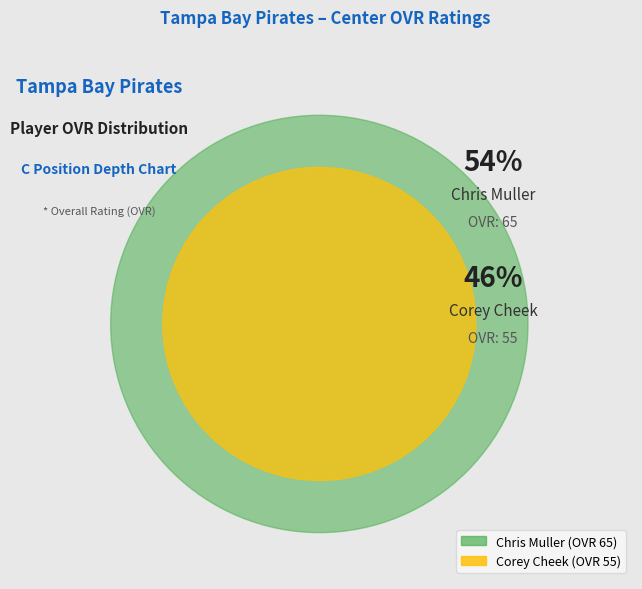

Is the sum of Chris Muller and Corey Cheek greater than half?

Yes